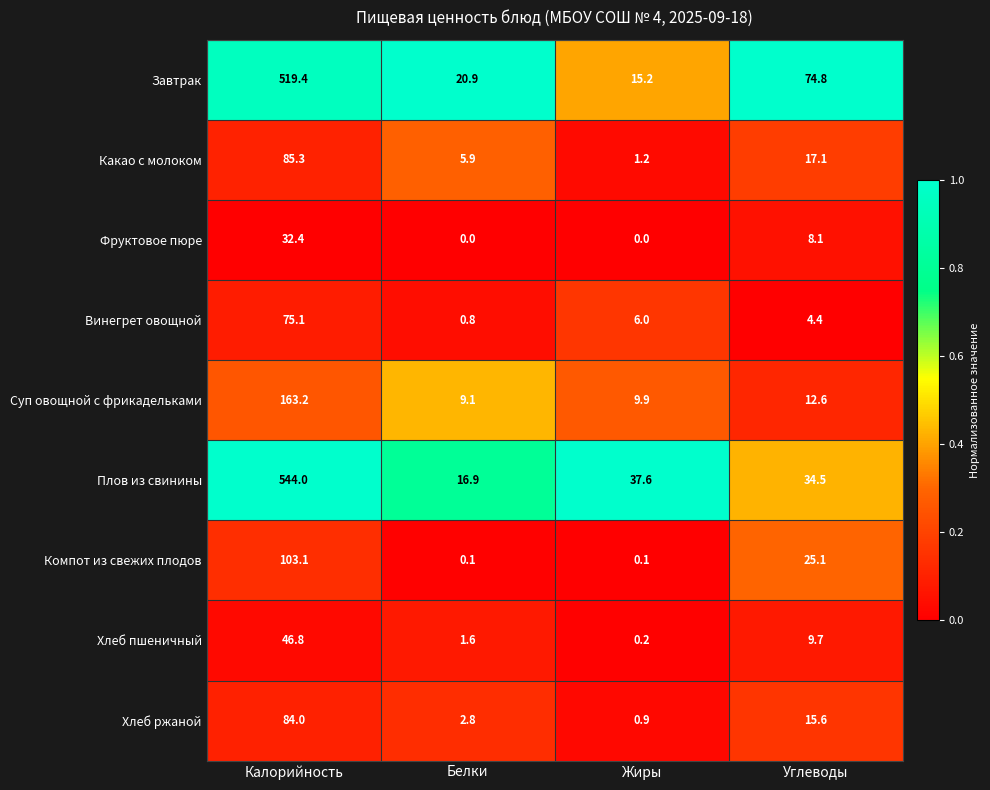

How many values in Фруктовое пюре are above zero?

2